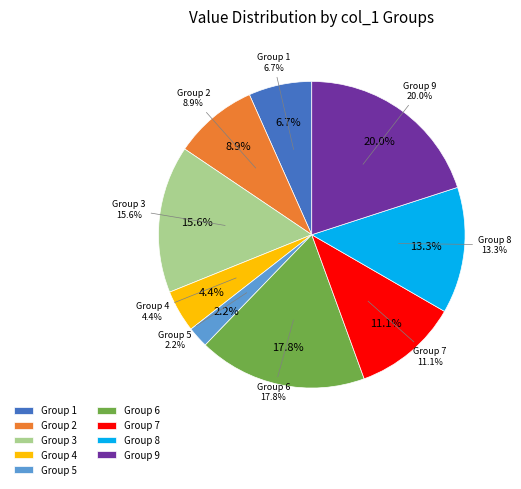

Count the number of slices in the pie.

9